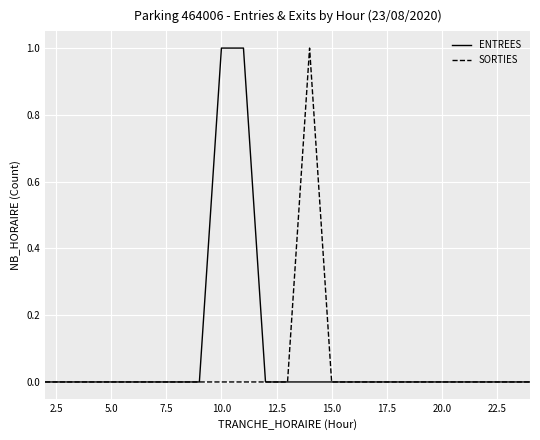

How many lines are shown in the chart?

2